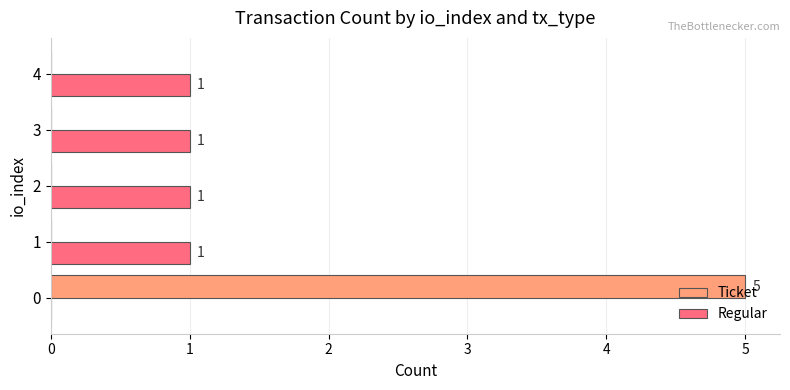

What are all the series names shown in the legend?

Ticket, Regular